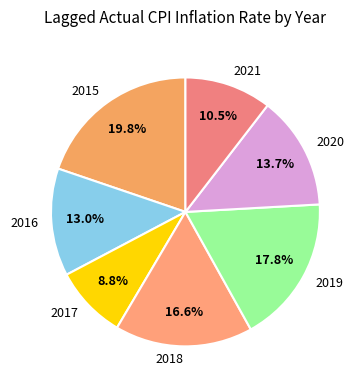

What percentage is the 2017 slice, to the nearest percent?

9%